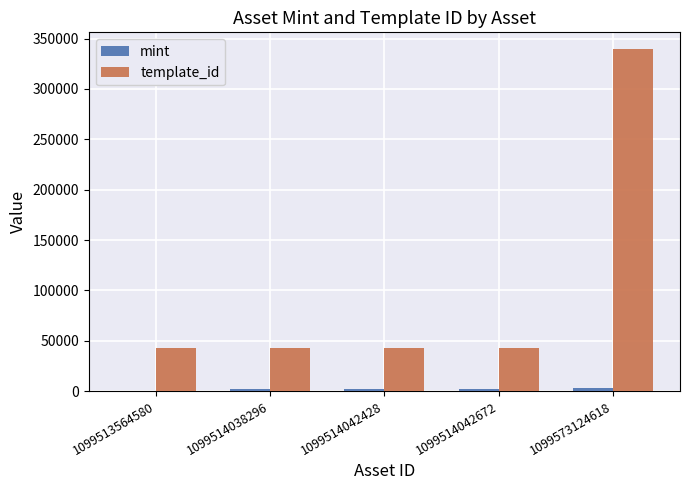

True or false: template_id has a value of 29578 at 1099514038296.

False